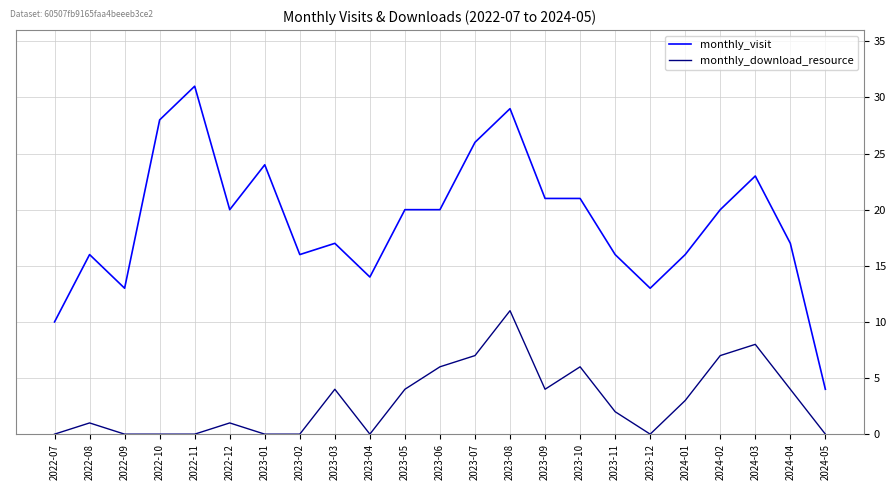

The value of monthly_visit at 2023-07 is 11. True or false?

False